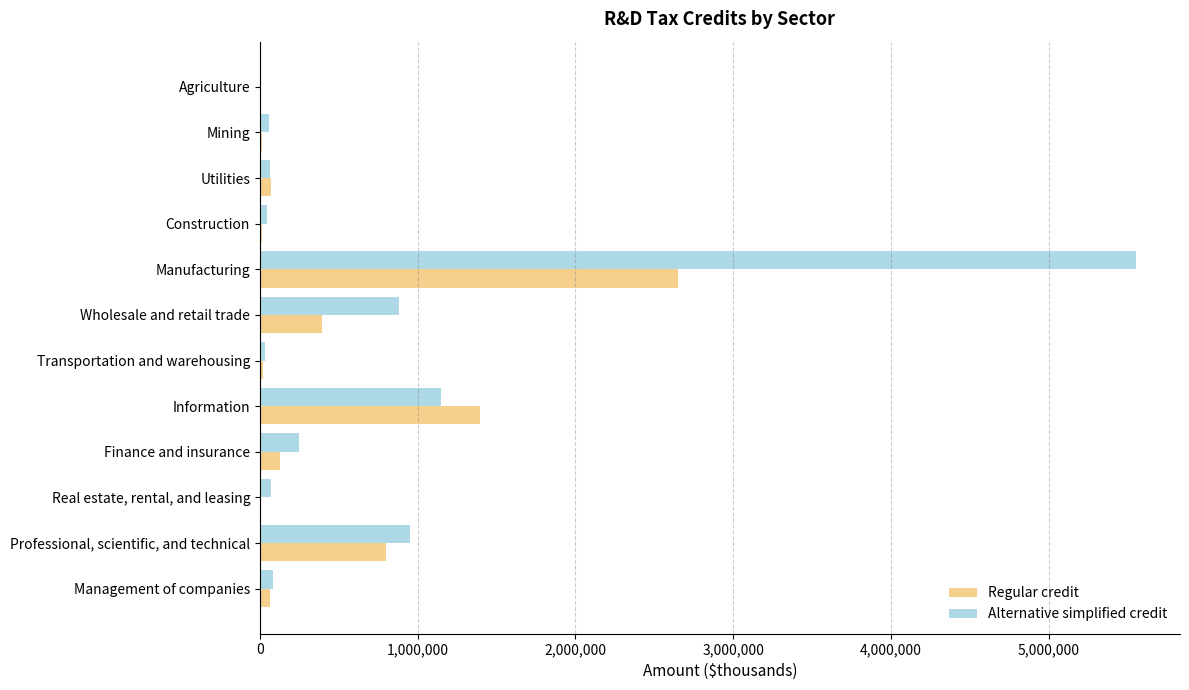

Count the number of data series in this chart.

2